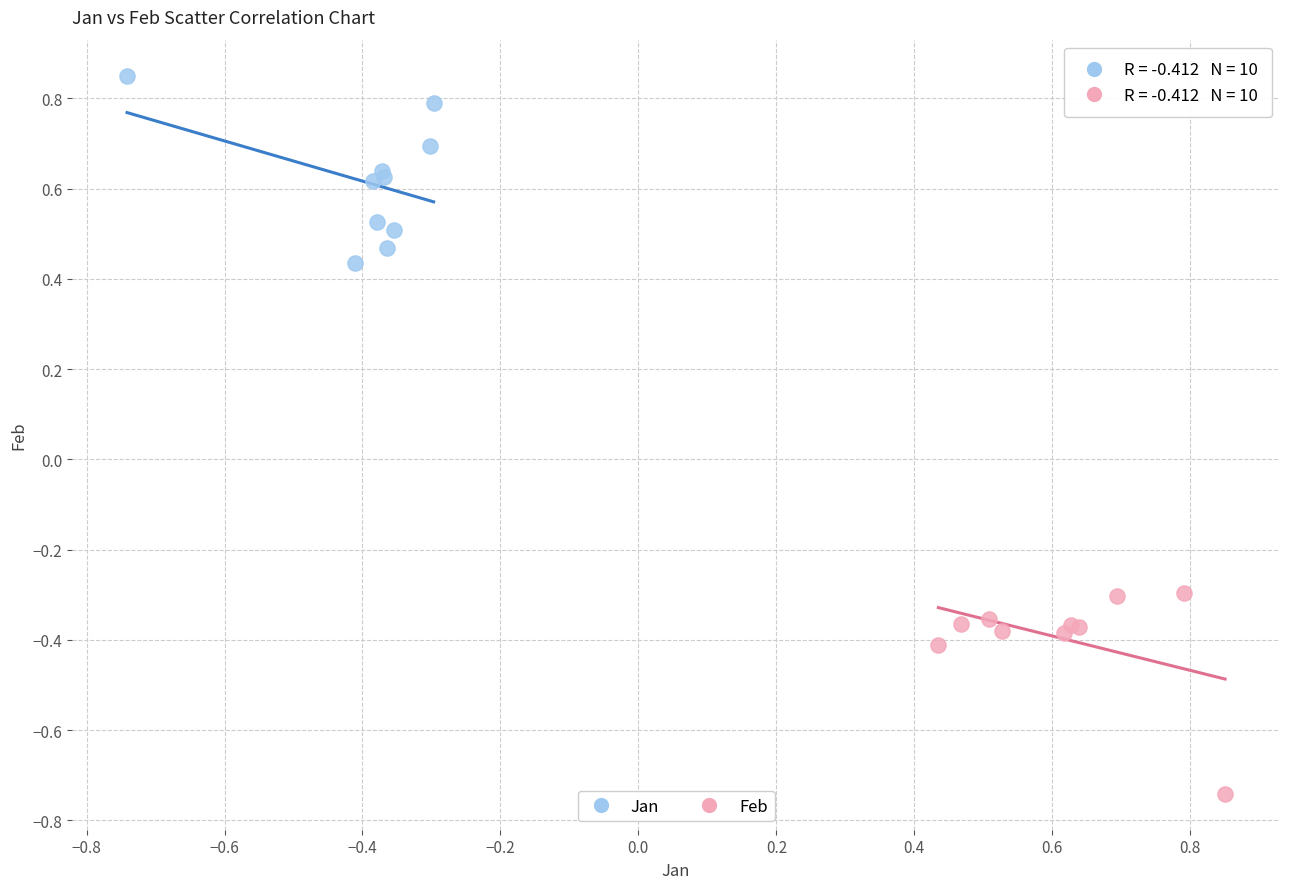

What are all the series names shown in the legend?

Jan, Feb